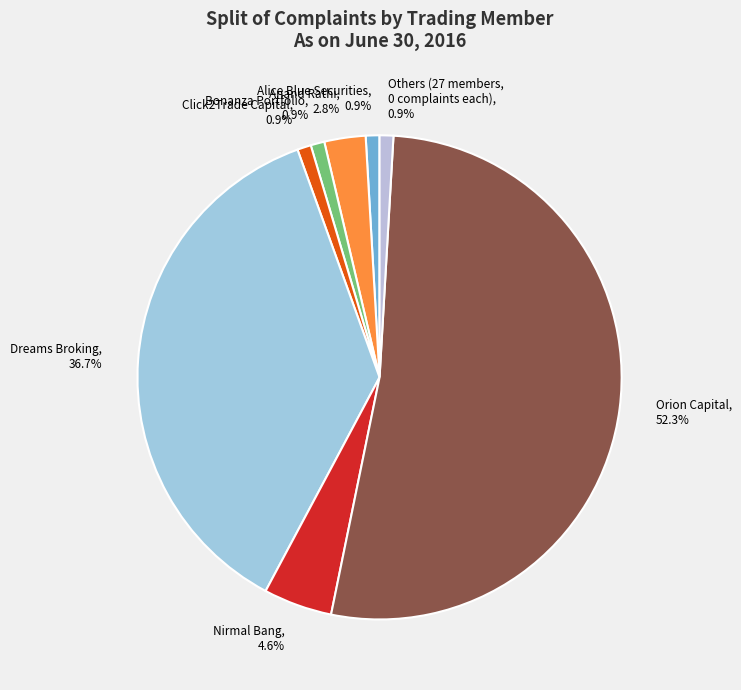

What percentage is NOT represented by Bonanza Portfolio?

99.1%